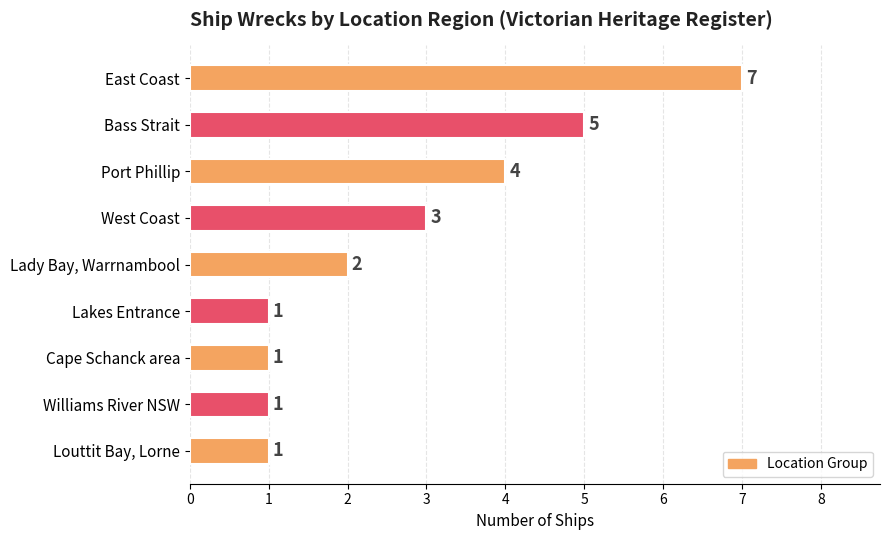

How many values are between 1 and 4?

7